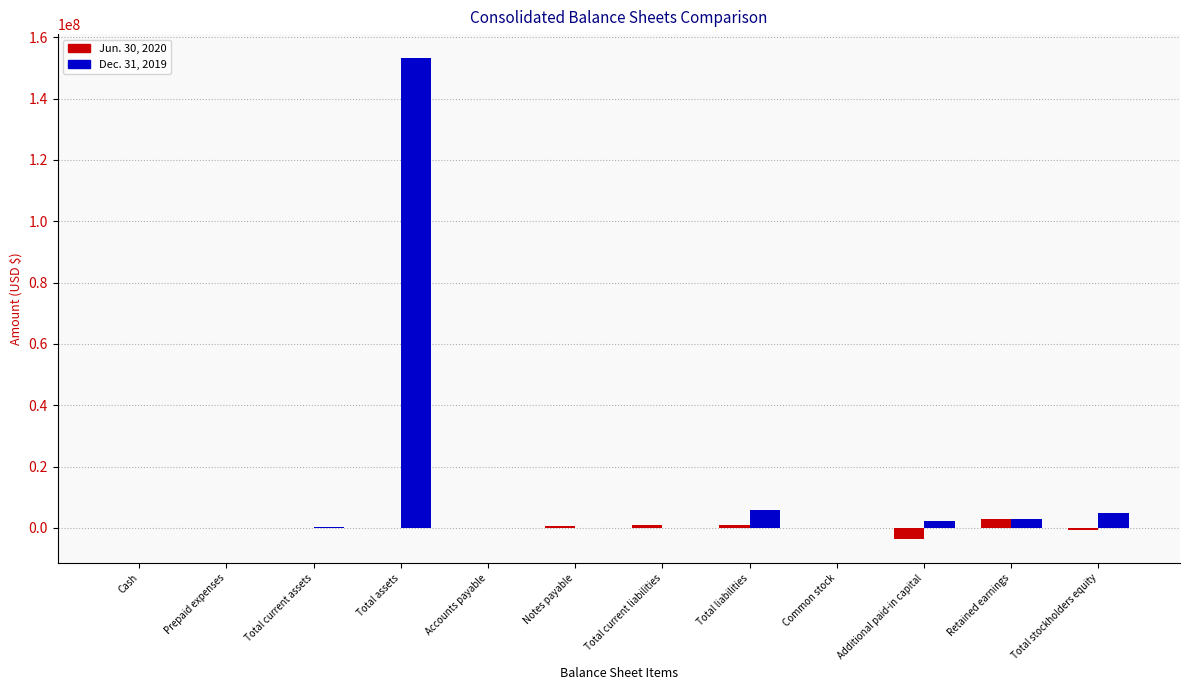

Is the value of Jun. 30, 2020 at Total current assets greater than the value of Dec. 31, 2019 at Total stockholders equity?

No